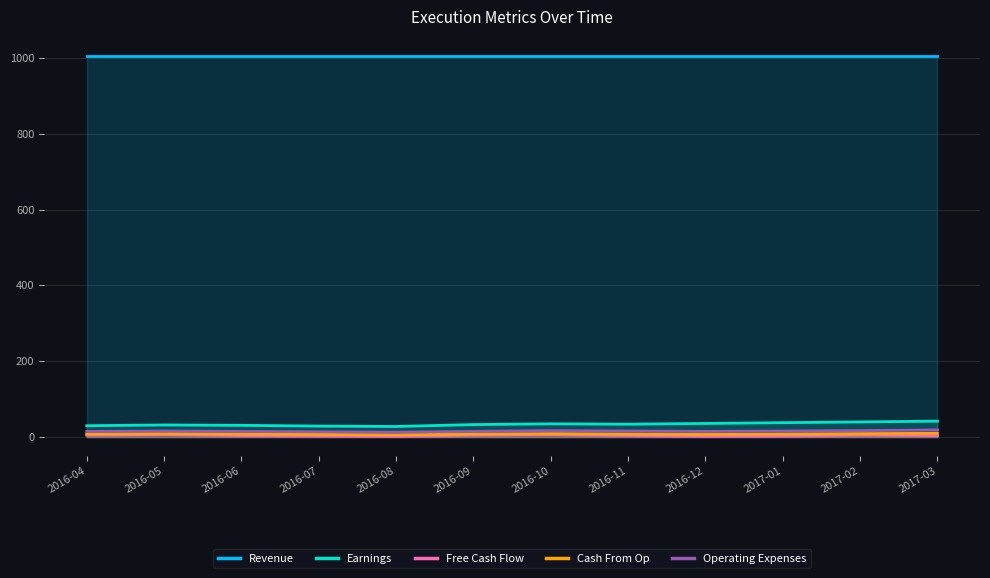

At which label is Earnings closest to 35?

2016-10